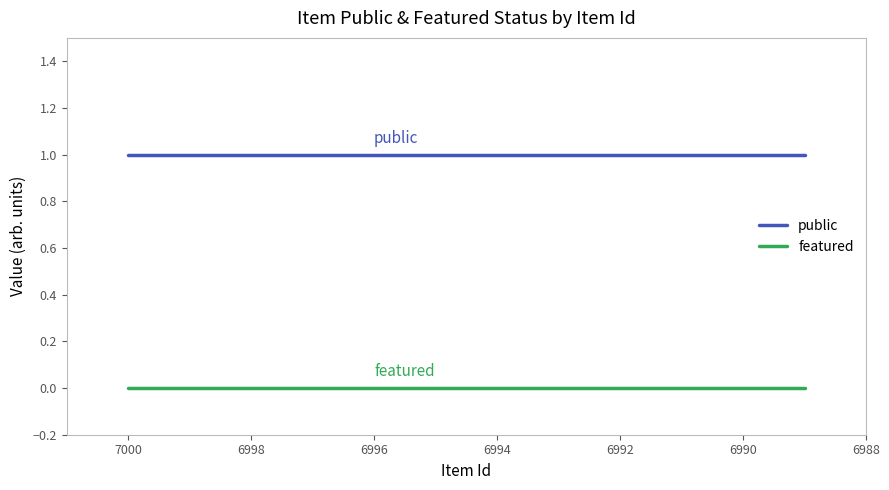

Where is featured nearest to the value 0?

7000